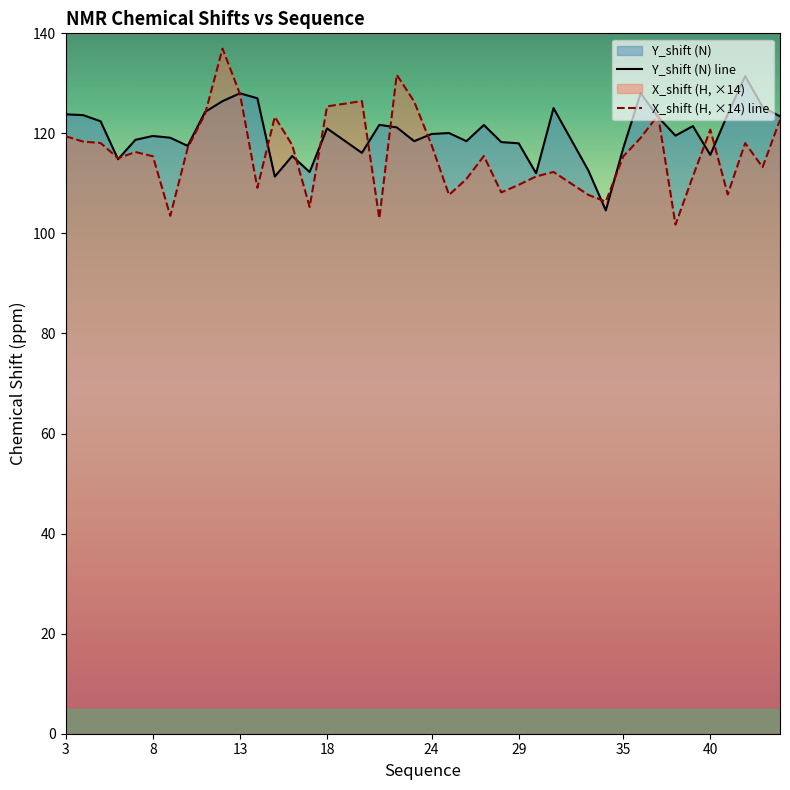

The X_shift (H, ×14) line series shows 115.4 at 8. True or false?

True